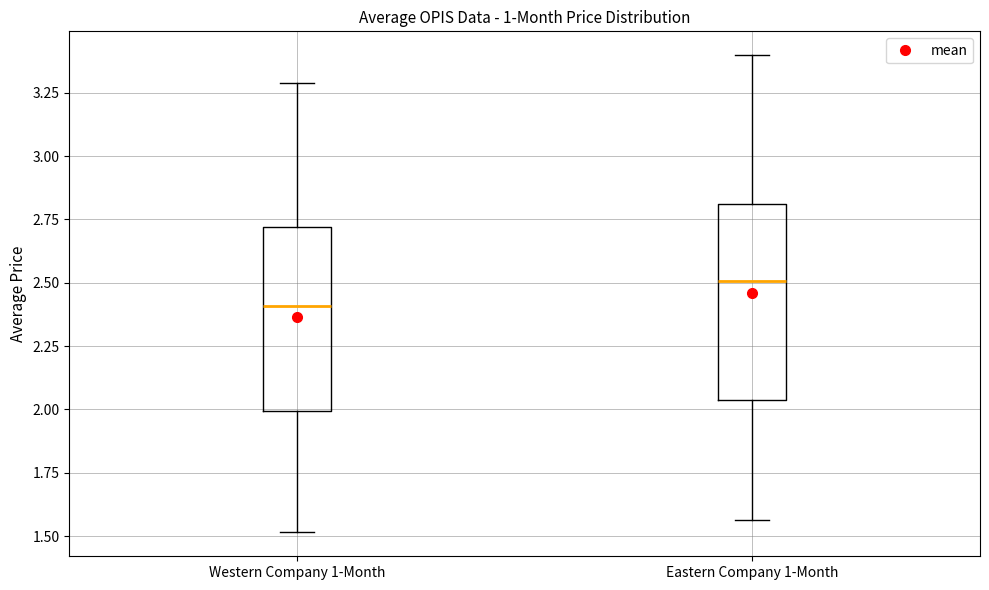

Reading left to right, transcribe this box plot: for each box, give where its median line is, the range the box spans, and where its two whiskers end, as read against the y-axis. The values are not printed on the chart, so give them approximately, as read against the axis.

Western Company 1-Month: median 2.40, box 2.00 to 2.70, whiskers 1.50 to 3.30
Eastern Company 1-Month: median 2.50, box 2.05 to 2.80, whiskers 1.55 to 3.40